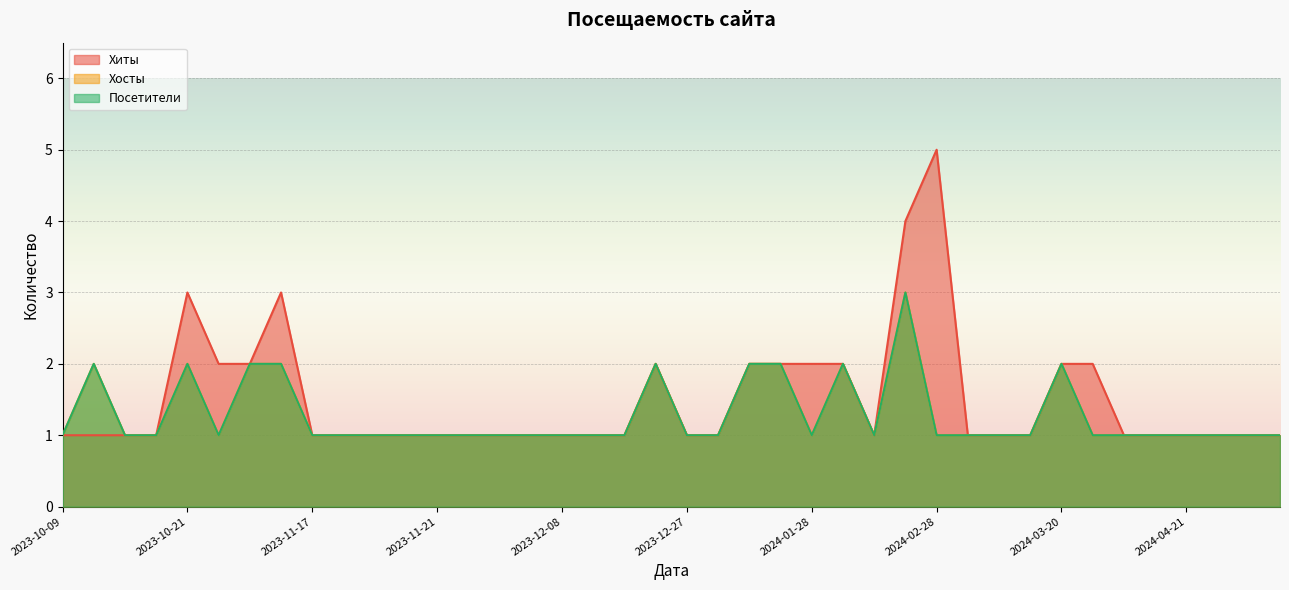

Reading left to right, what are all the values shown in this chart?

Хиты: 2023-10-09=1	2023-10-13=1	2023-10-14=1	2023-10-19=1	2023-10-21=3	2023-10-26=2	2023-11-08=2	2023-11-12=3	2023-11-17=1	2023-11-18=1	2023-11-19=1	2023-11-20=1	2023-11-21=1	2023-11-25=1	2023-11-28=1	2023-12-06=1	2023-12-08=1	2023-12-10=1	2023-12-11=1	2023-12-15=2	2023-12-27=1	2024-01-11=1	2024-01-17=2	2024-01-24=2	2024-01-28=2	2024-02-05=2	2024-02-20=1	2024-02-21=4	2024-02-28=5	2024-03-04=1	2024-03-08=1	2024-03-16=1	2024-03-20=2	2024-03-24=2	2024-04-01=1	2024-04-18=1	2024-04-21=1	2024-05-05=1	2024-05-15=1	2024-05-16=1
Хосты: 2023-10-09=1	2023-10-13=2	2023-10-14=1	2023-10-19=1	2023-10-21=2	2023-10-26=1	2023-11-08=2	2023-11-12=2	2023-11-17=1	2023-11-18=1	2023-11-19=1	2023-11-20=1	2023-11-21=1	2023-11-25=1	2023-11-28=1	2023-12-06=1	2023-12-08=1	2023-12-10=1	2023-12-11=1	2023-12-15=2	2023-12-27=1	2024-01-11=1	2024-01-17=2	2024-01-24=2	2024-01-28=1	2024-02-05=2	2024-02-20=1	2024-02-21=3	2024-02-28=1	2024-03-04=1	2024-03-08=1	2024-03-16=1	2024-03-20=2	2024-03-24=1	2024-04-01=1	2024-04-18=1	2024-04-21=1	2024-05-05=1	2024-05-15=1	2024-05-16=1
Посетители: 2023-10-09=1	2023-10-13=2	2023-10-14=1	2023-10-19=1	2023-10-21=2	2023-10-26=1	2023-11-08=2	2023-11-12=2	2023-11-17=1	2023-11-18=1	2023-11-19=1	2023-11-20=1	2023-11-21=1	2023-11-25=1	2023-11-28=1	2023-12-06=1	2023-12-08=1	2023-12-10=1	2023-12-11=1	2023-12-15=2	2023-12-27=1	2024-01-11=1	2024-01-17=2	2024-01-24=2	2024-01-28=1	2024-02-05=2	2024-02-20=1	2024-02-21=3	2024-02-28=1	2024-03-04=1	2024-03-08=1	2024-03-16=1	2024-03-20=2	2024-03-24=1	2024-04-01=1	2024-04-18=1	2024-04-21=1	2024-05-05=1	2024-05-15=1	2024-05-16=1